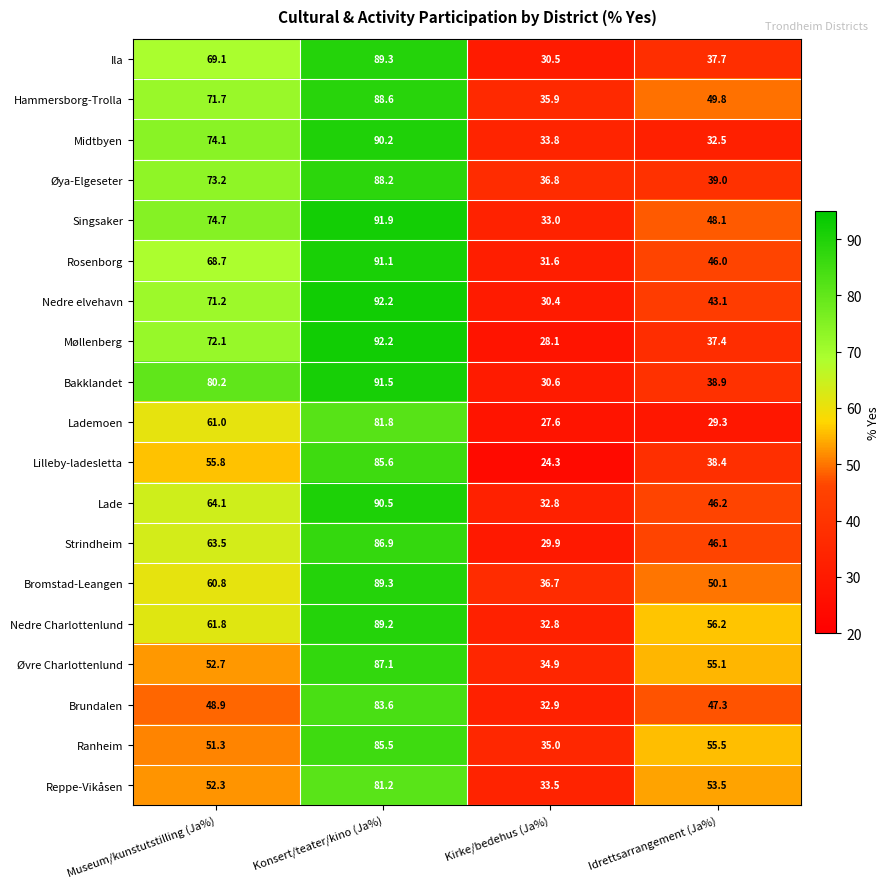

What is the maximum value for Møllenberg?

92.2